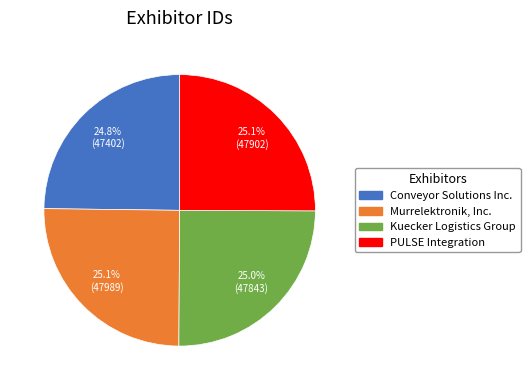

What is the ratio of the value at Conveyor Solutions Inc. to the value at PULSE Integration?

1.0